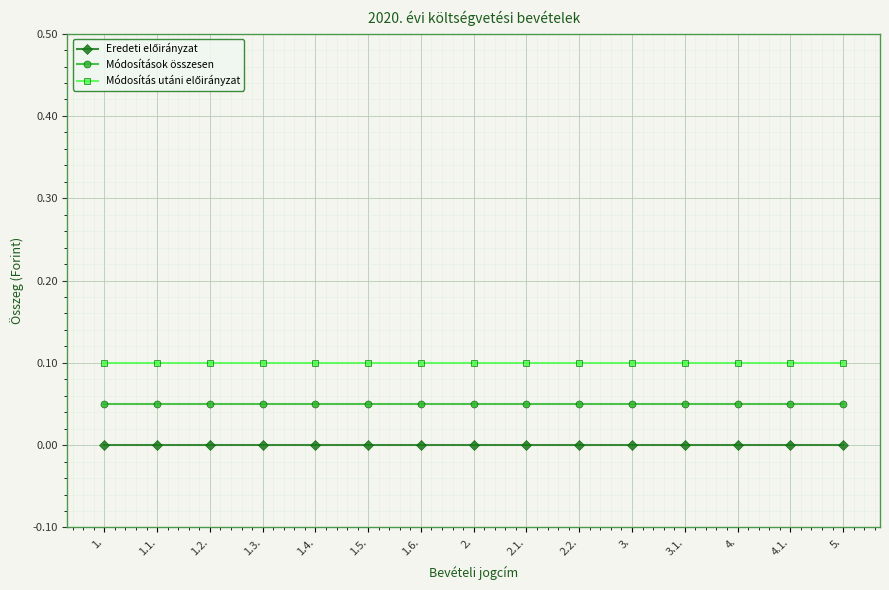

True or false: Módosítások összesen has a value of 0.0 at 4.1..

False